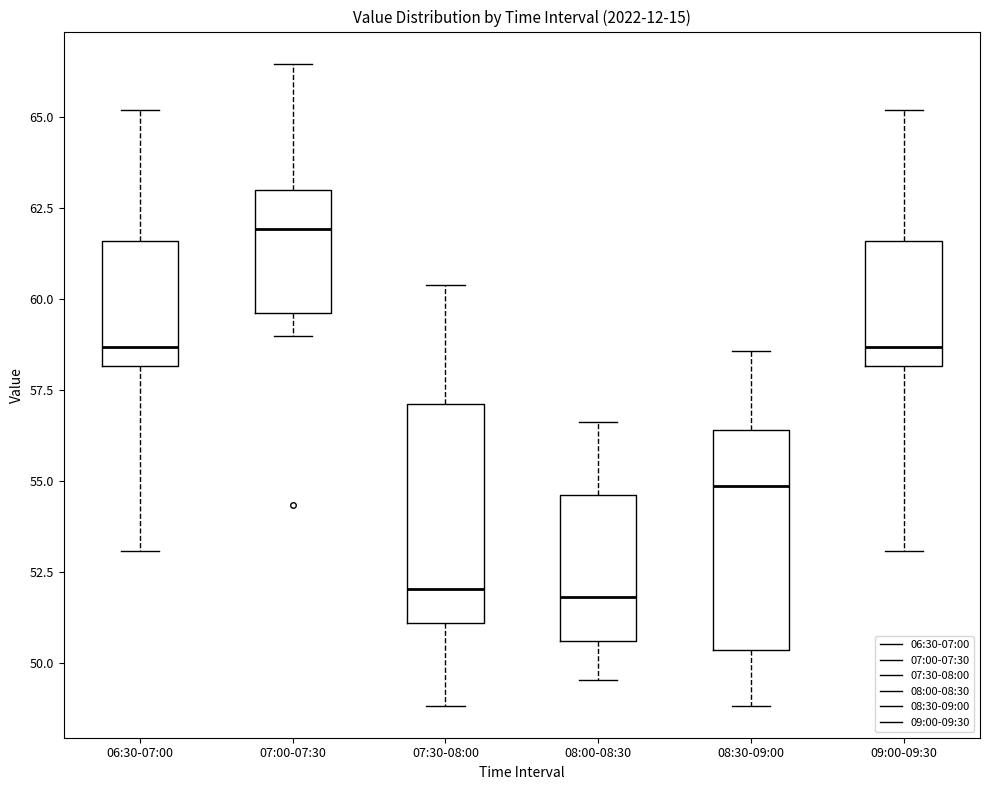

Reading left to right, transcribe this box plot: for each box, give where its median line is, the range the box spans, and where its two whiskers end, as read against the y-axis. The values are not printed on the chart, so give them approximately, as read against the axis.

06:30-07:00: median 58.5, box 58.0 to 61.5, whiskers 53.0 to 65.0
07:00-07:30: median 62.0, box 59.5 to 63.0, whiskers 59.0 to 66.5
07:30-08:00: median 52.0, box 51.0 to 57.0, whiskers 49.0 to 60.5
08:00-08:30: median 52.0, box 50.5 to 54.5, whiskers 49.5 to 56.5
08:30-09:00: median 55.0, box 50.5 to 56.5, whiskers 49.0 to 58.5
09:00-09:30: median 58.5, box 58.0 to 61.5, whiskers 53.0 to 65.0